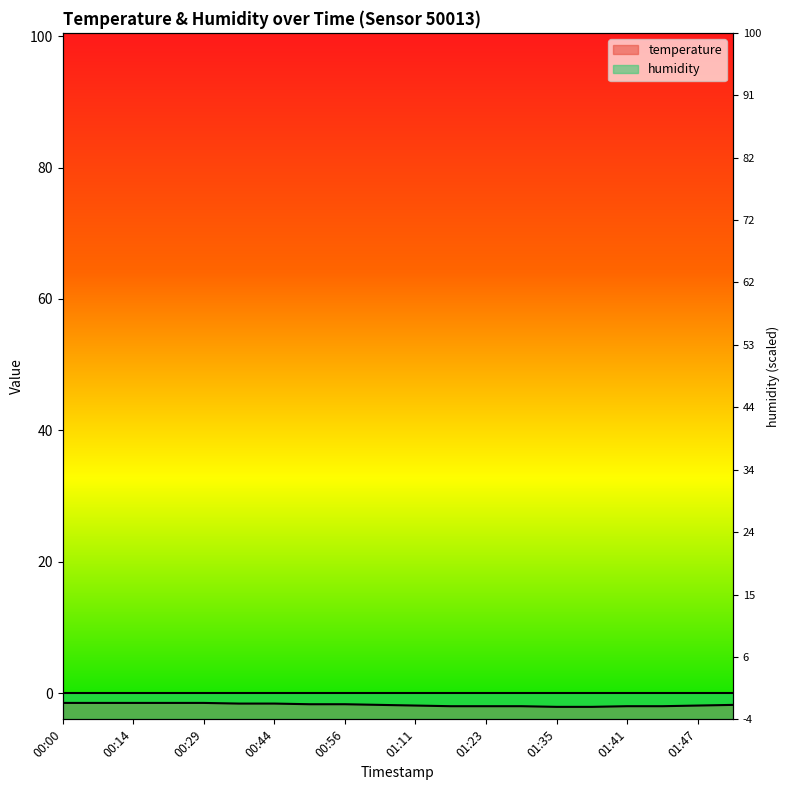

Is it true that the value at 01:06 is -0.6?

False